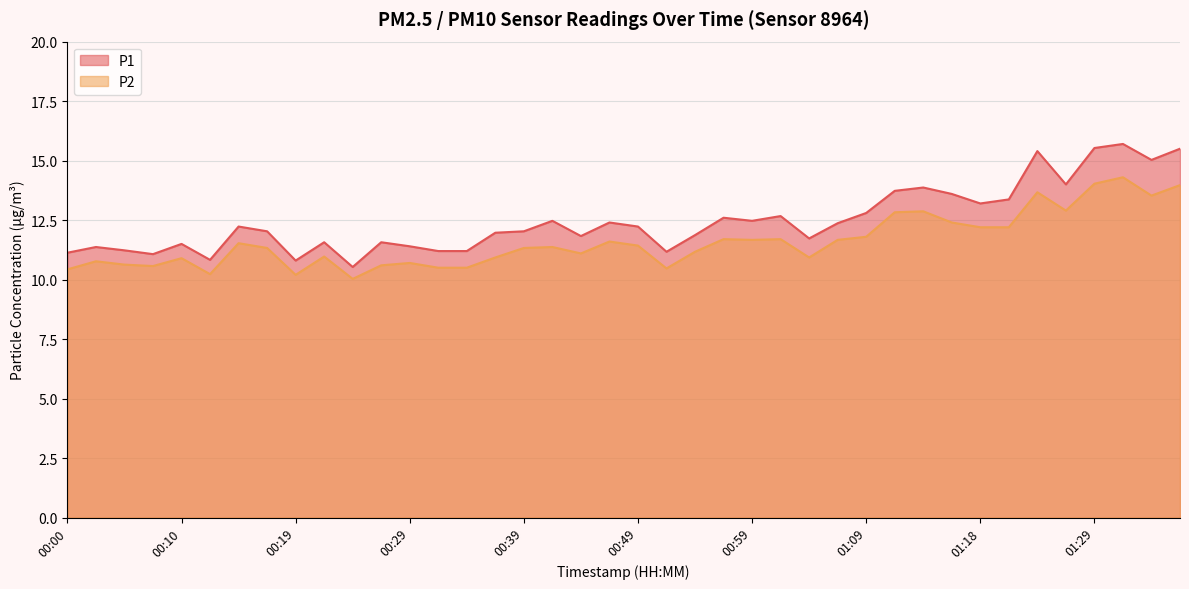

Rank the series by their average value, from lowest to highest.

P2, P1